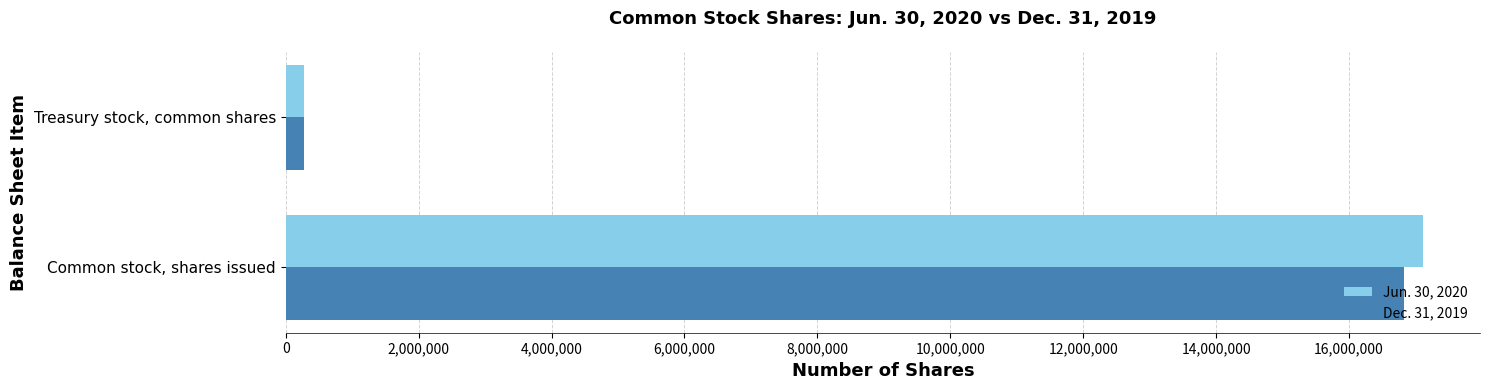

Rank the series by their maximum value, from highest to lowest.

Jun. 30, 2020, Dec. 31, 2019